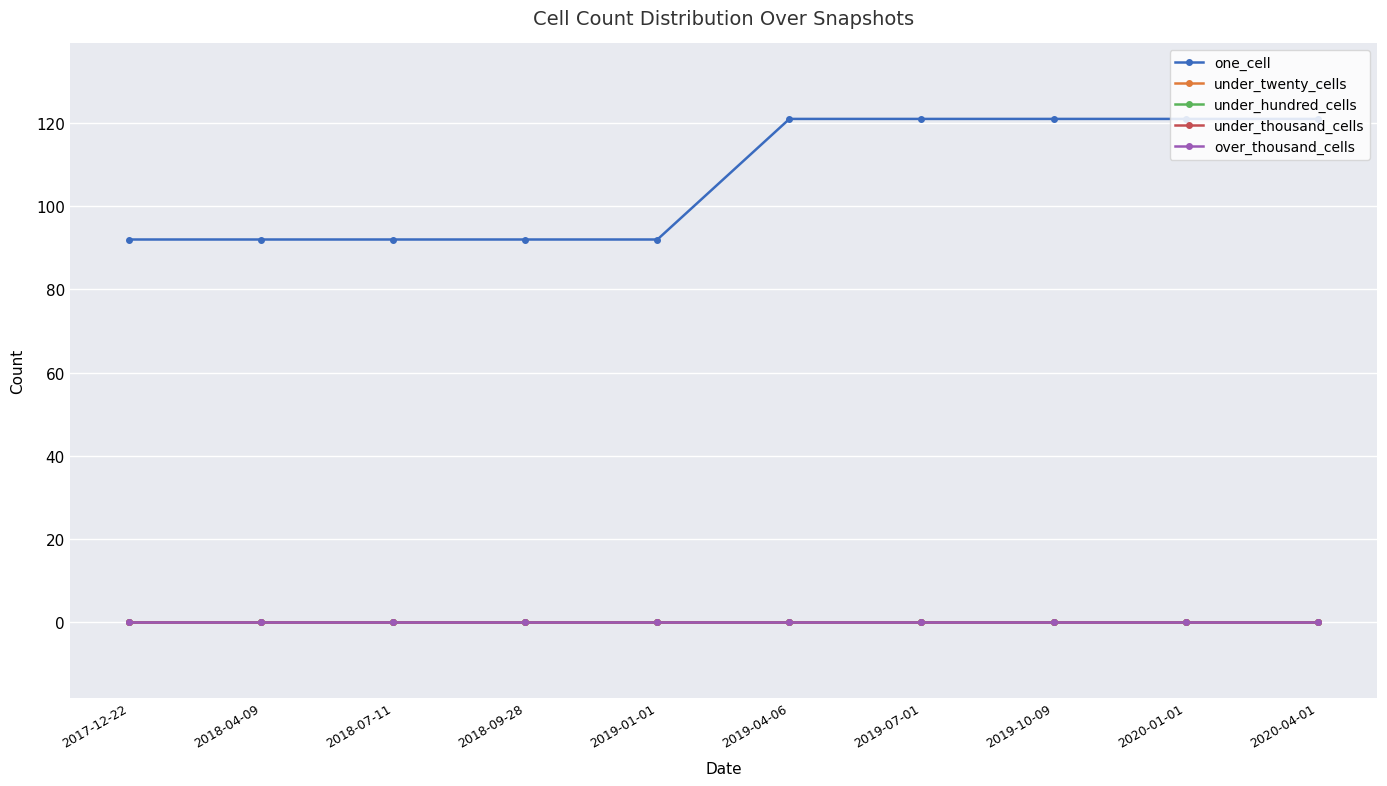

Is this an area chart (filled region under the line)?

No